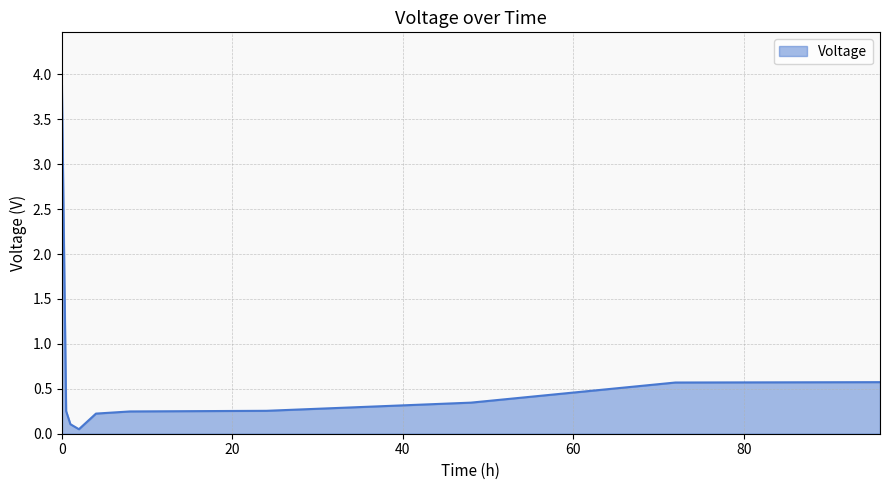

What is the difference between the maximum and minimum values?

3.8